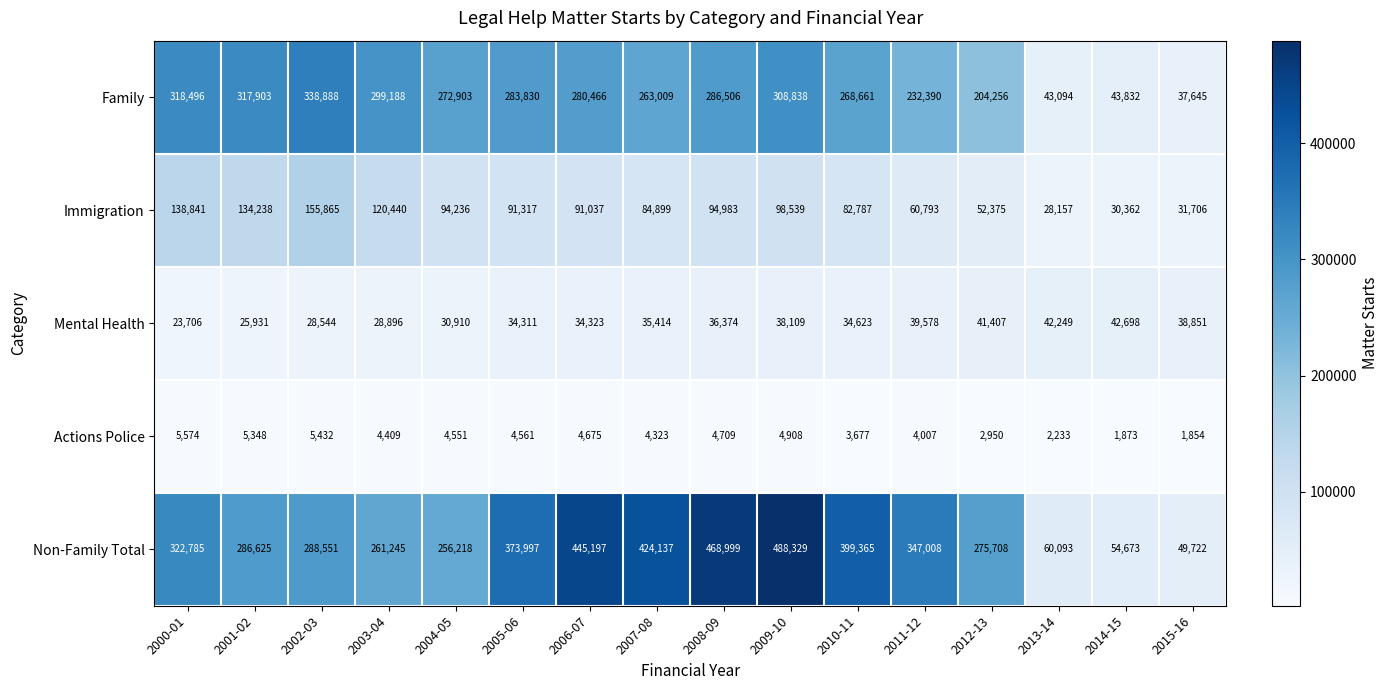

What is the difference between the maximum and minimum values in the Non-Family Total series?

438607